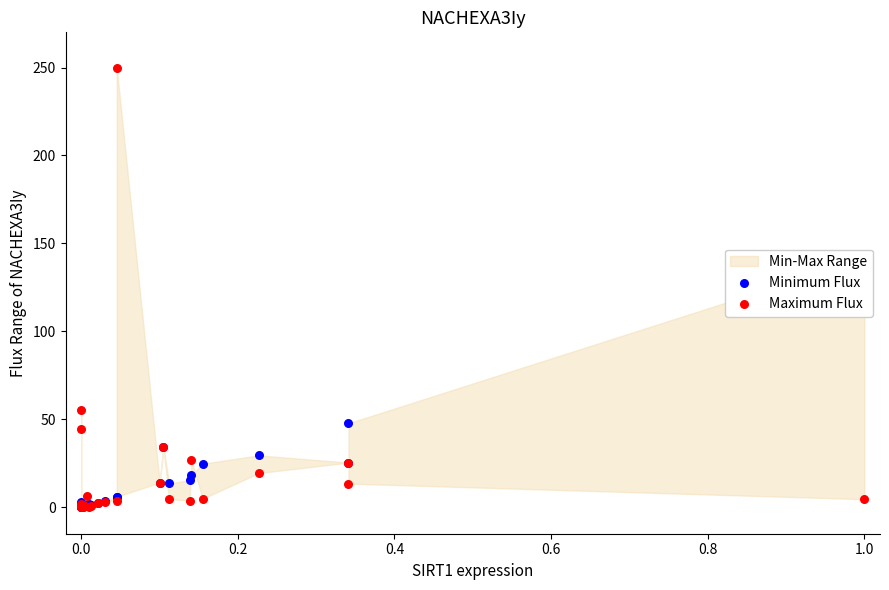

Which series contains the lowest Y value?

Maximum Flux